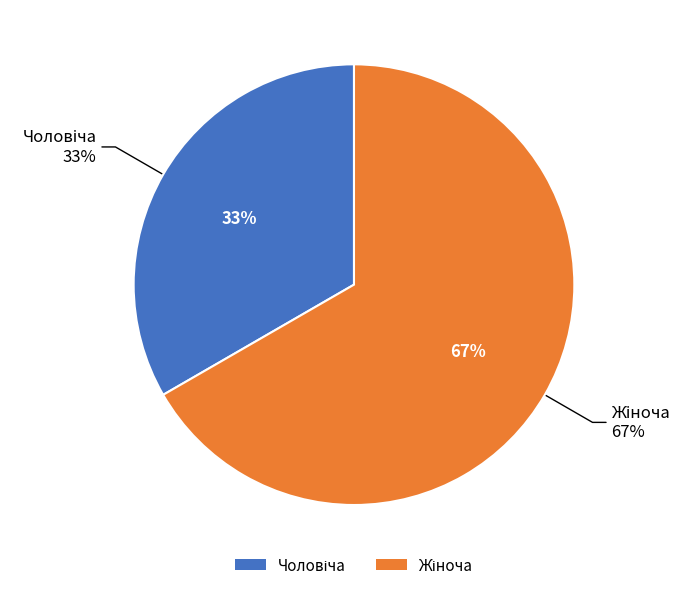

What is the smallest slice in the pie chart?

Чоловіча